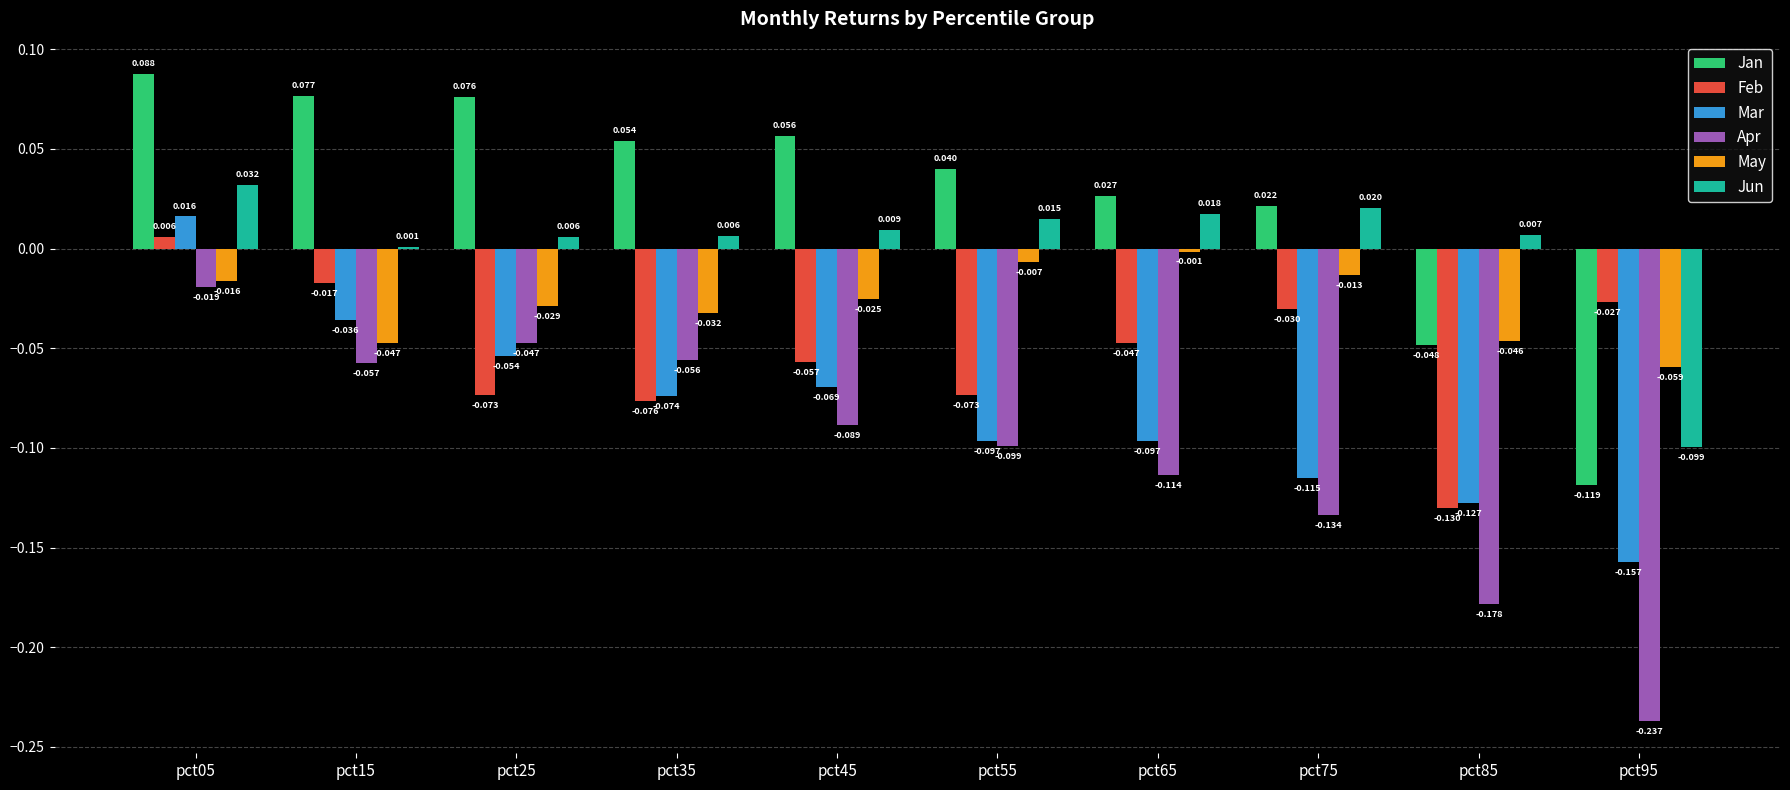

Are the bars grouped side by side (vs. stacked)?

Yes